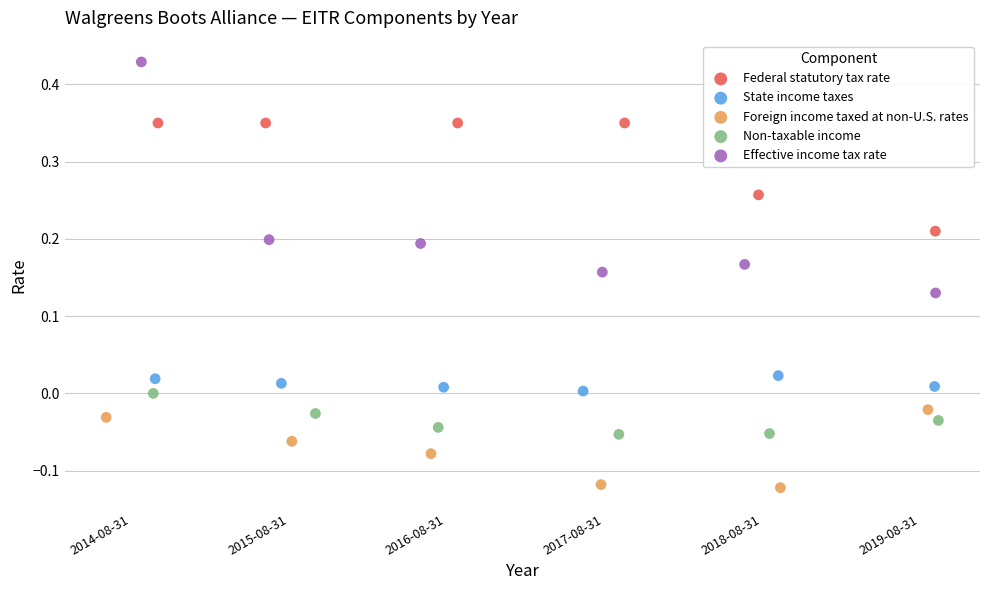

Which series reaches the minimum Y coordinate?

Foreign income taxed at non-U.S. rates